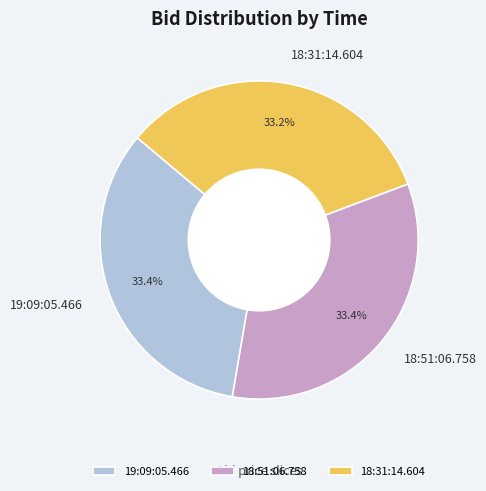

Is there any slice that represents more than half of the pie?

No